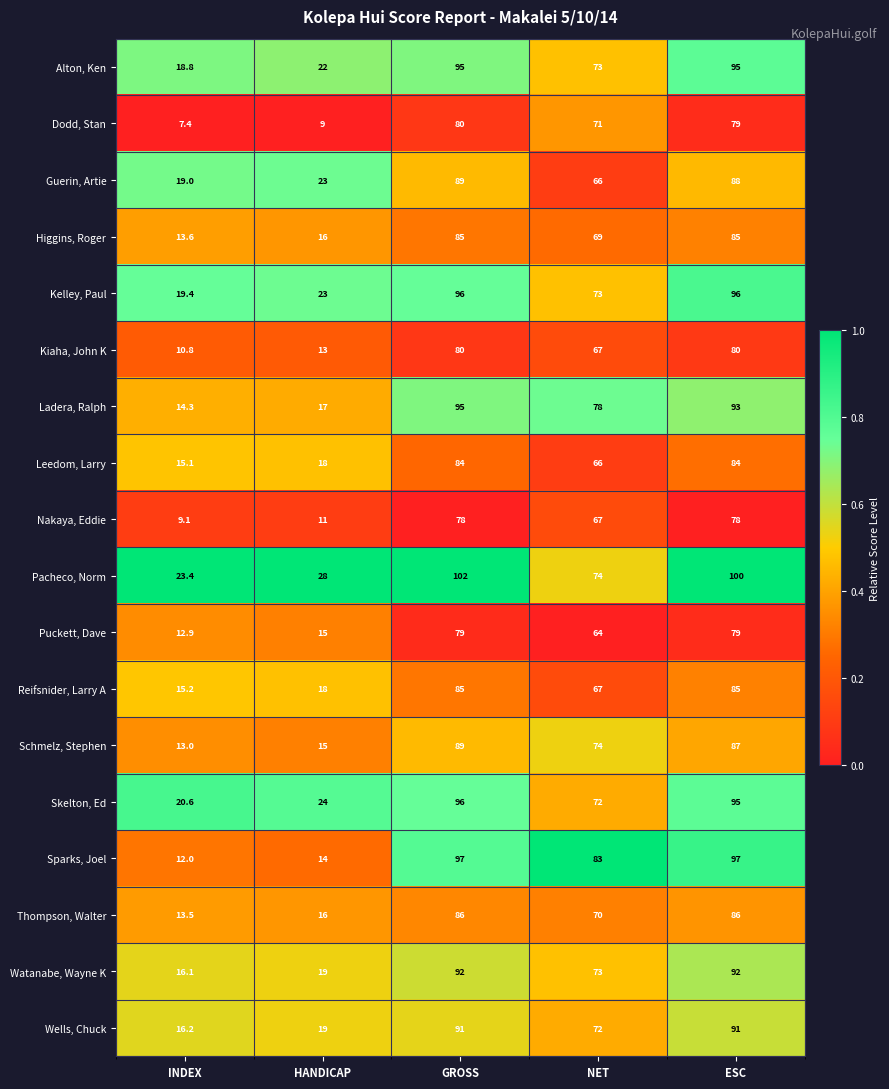

What value does the Sparks, Joel series have at HANDICAP?

14.0